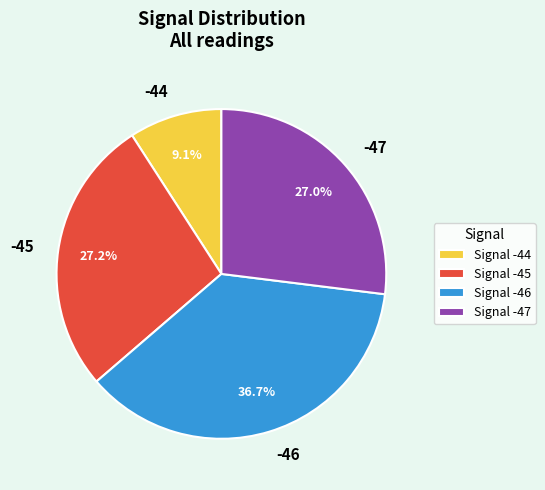

What percentage is NOT represented by Signal -47?

73.0%